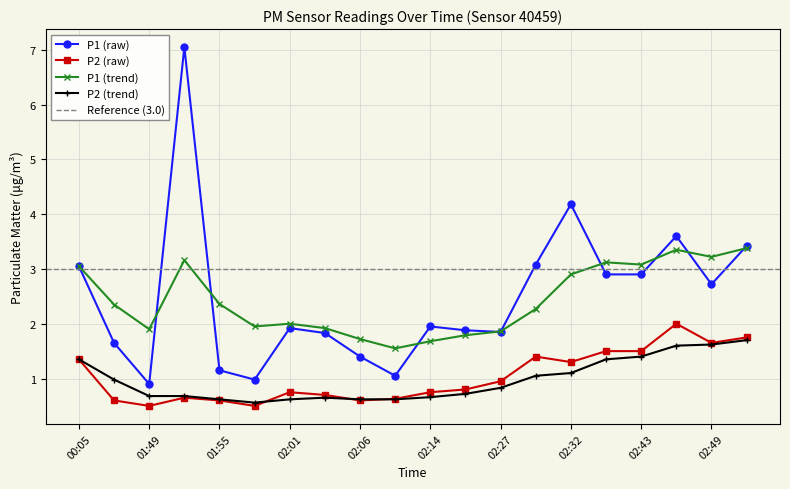

In P1_smooth, how many points are lower than both neighbors (excluding endpoints)?

5